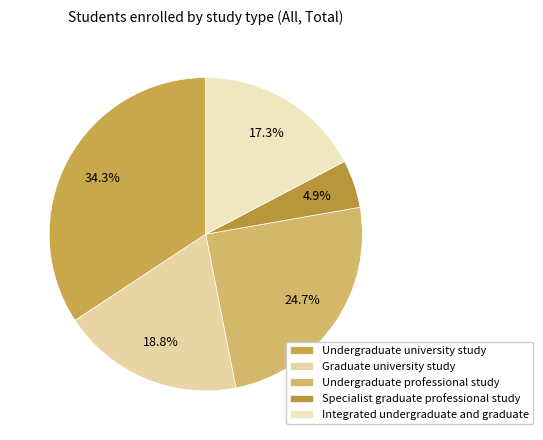

Rank the categories by value from lowest to highest.

Specialist graduate professional study, Integrated undergraduate and graduate, Graduate university study, Undergraduate professional study, Undergraduate university study